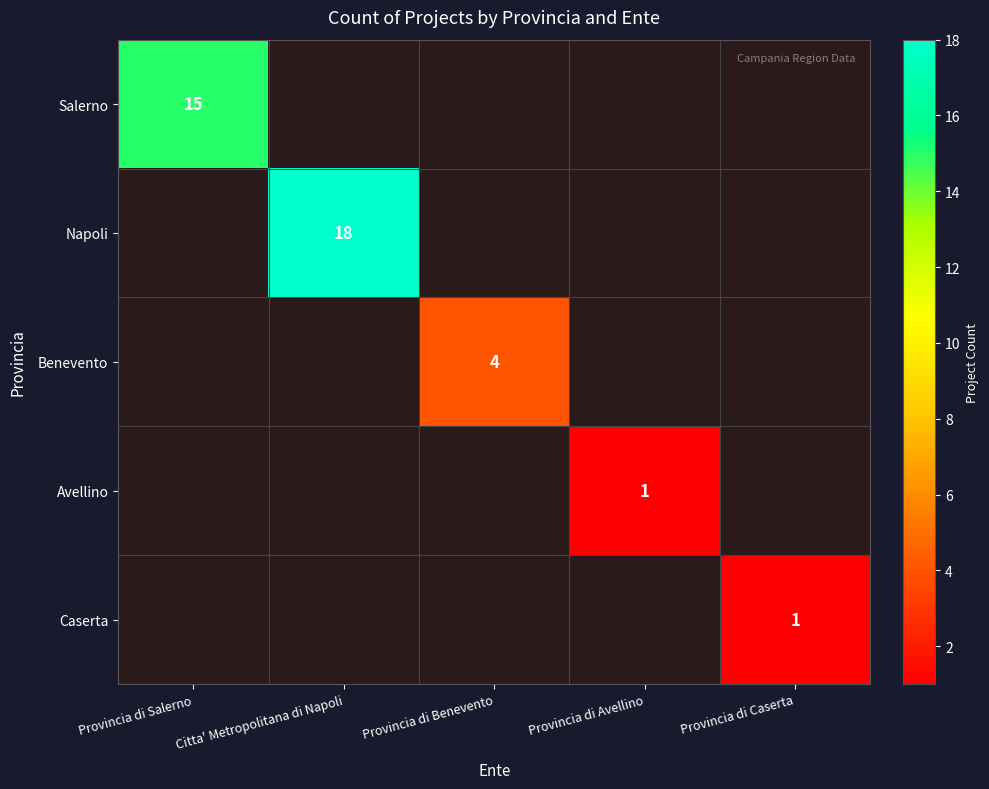

The value of Avellino at Provincia di Avellino is 1. True or false?

True